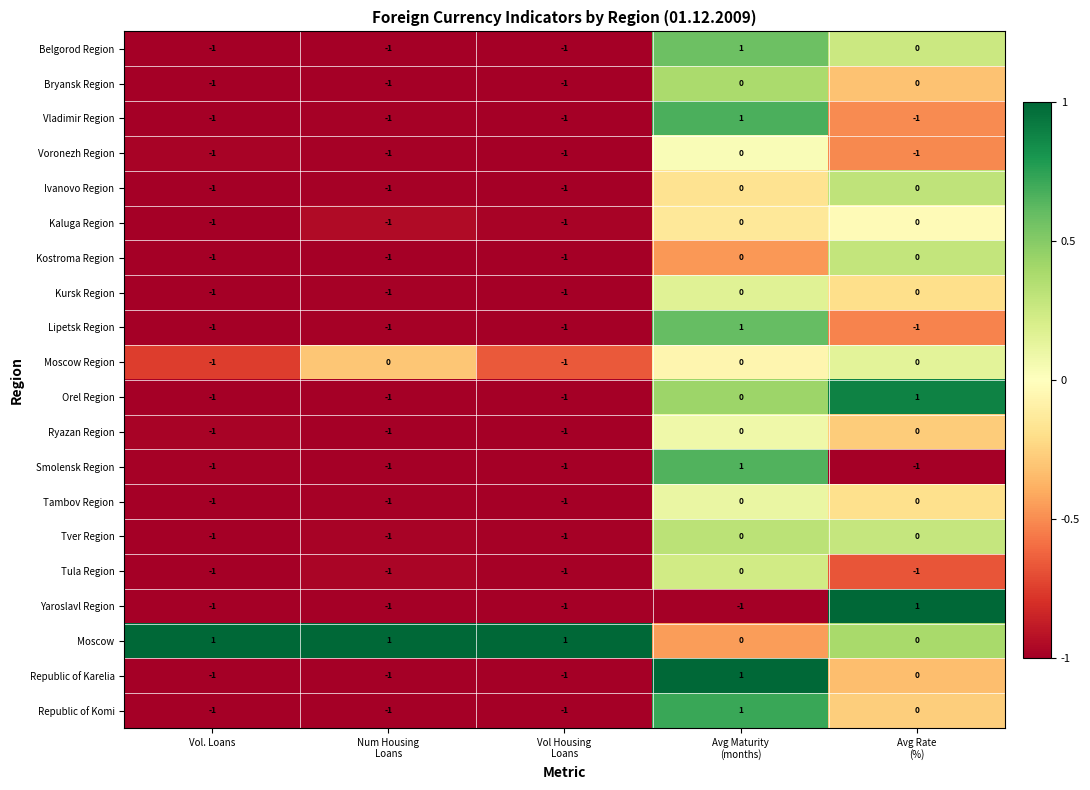

The value of Bryansk Region at Vol. Loans is -1. True or false?

True